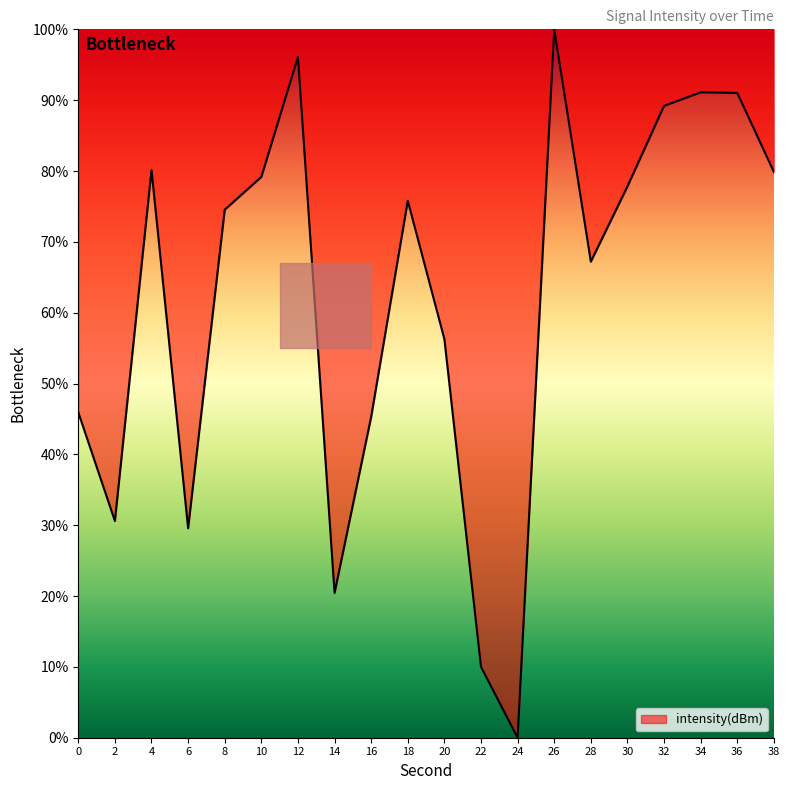

What is the difference between the maximum and minimum values?

100.0